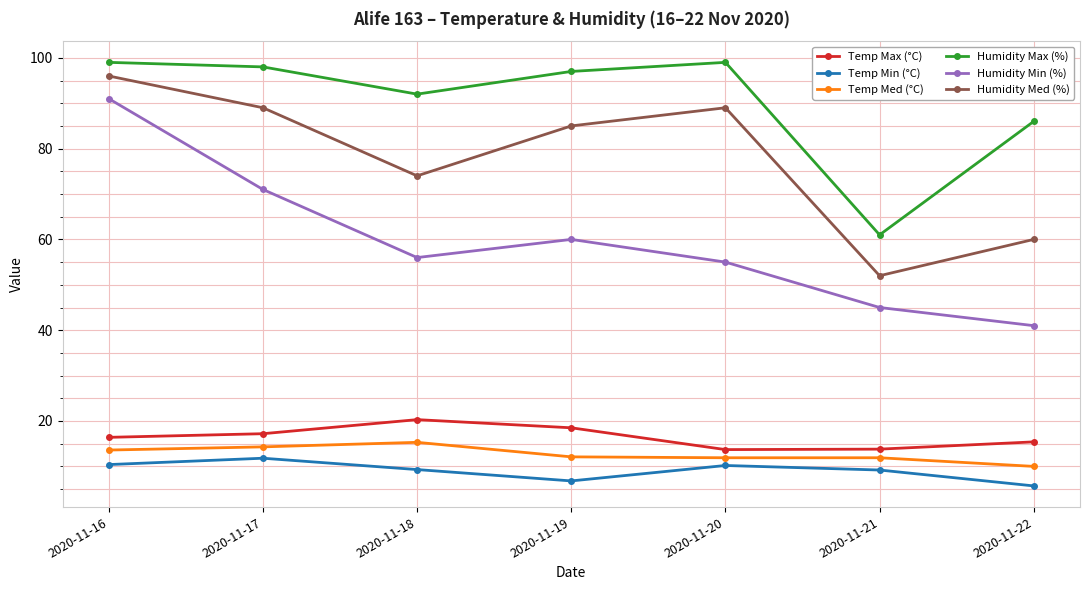

At which label does Temp Min (°C) first exceed 9?

2020-11-16